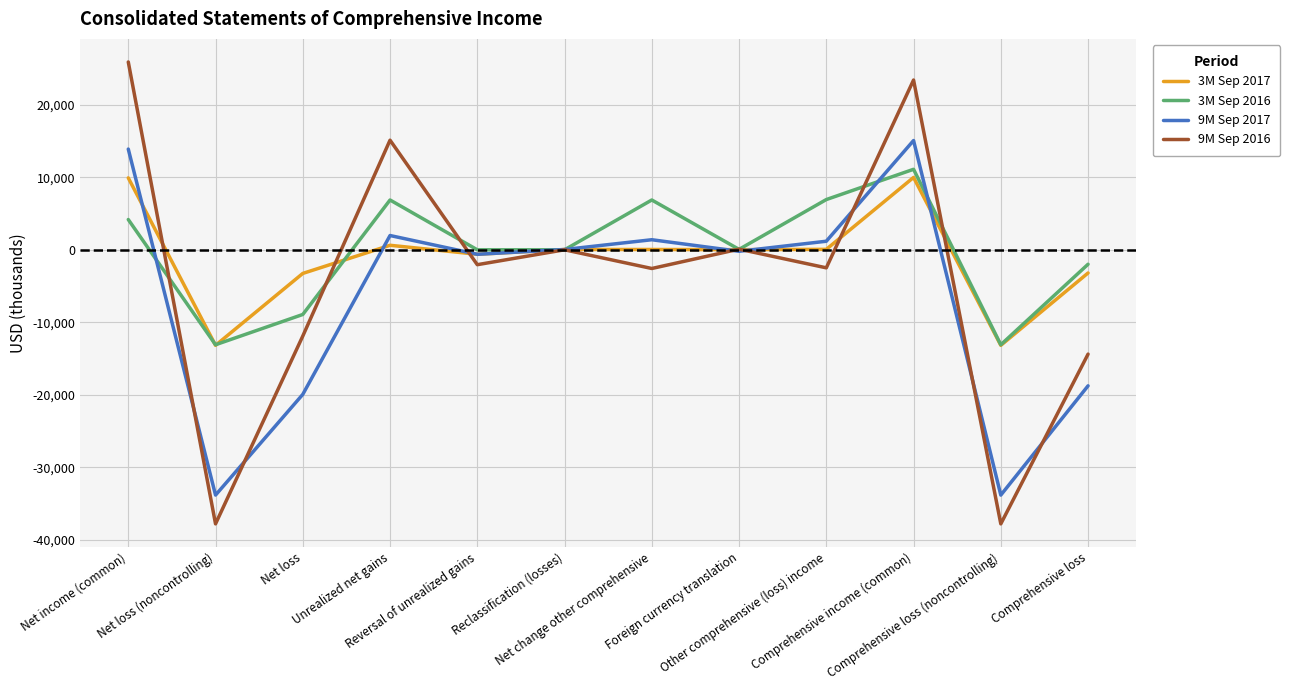

Rank the series by their average value, from lowest to highest.

9M Sep 2017, 9M Sep 2016, 3M Sep 2017, 3M Sep 2016